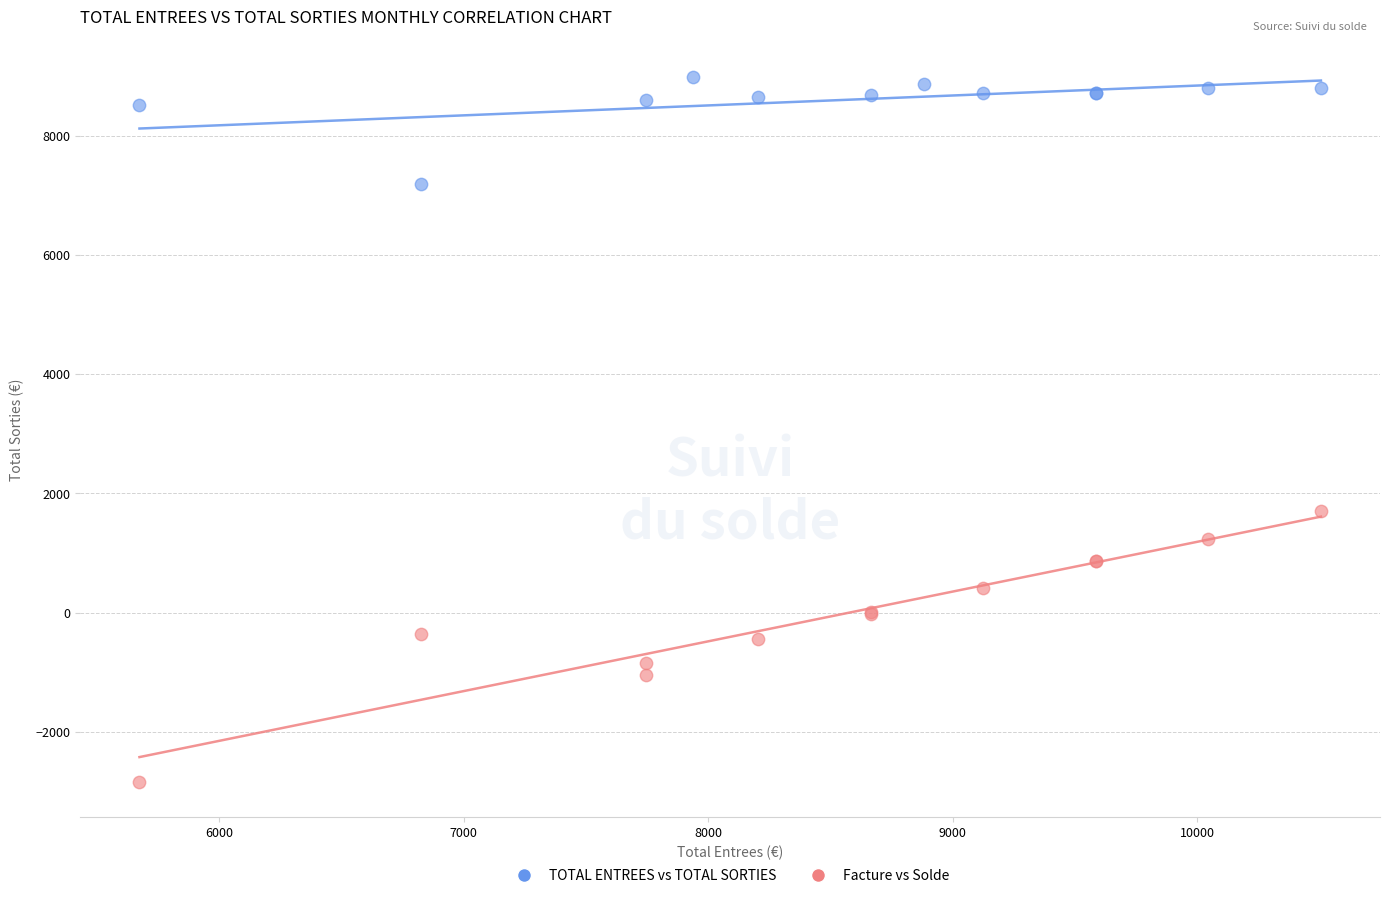

Which series has the widest spread of Y values?

Facture vs Solde